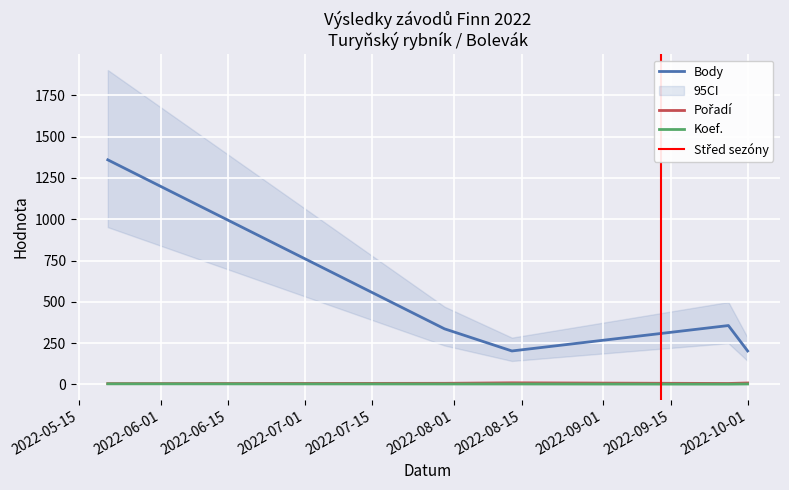

At which category does the chart reach its peak across all series?

2022-05-21